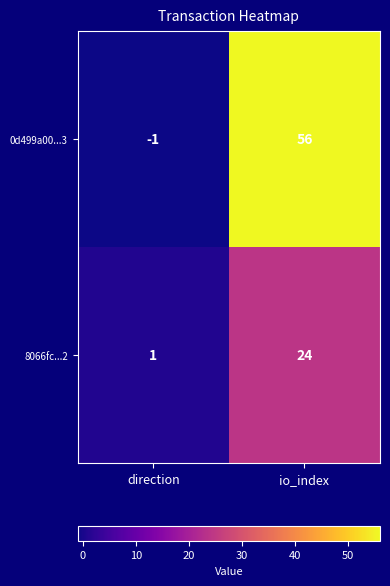

What is the sum of the 8066fc...2 values at io_index and direction?

25